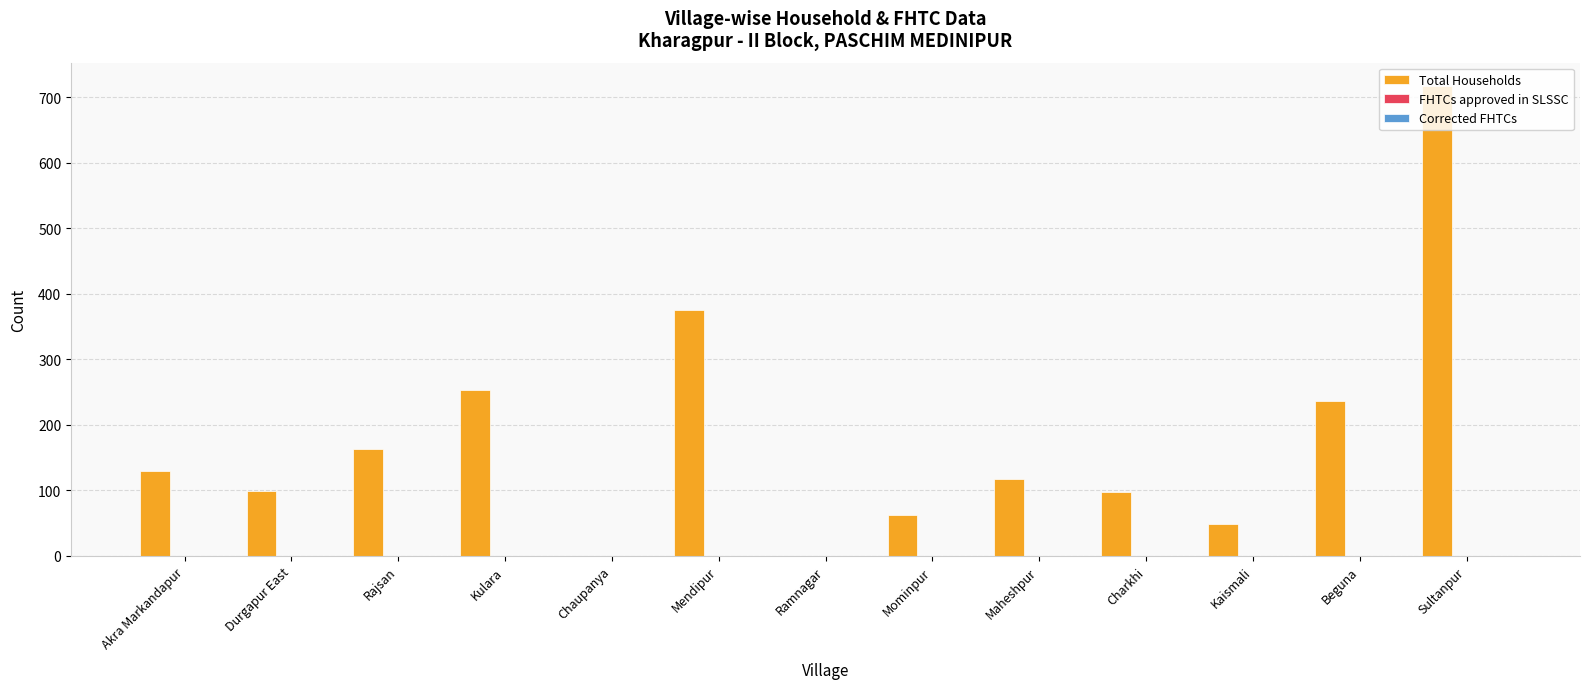

What is the maximum value shown in the chart?

717